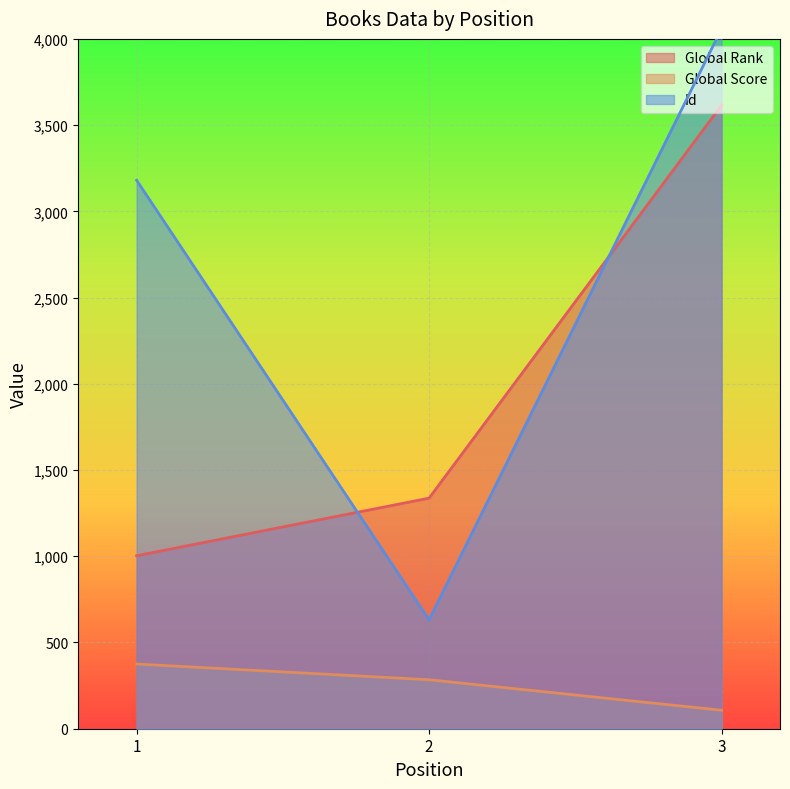

What is the difference between the maximum and minimum values in the Id series?

3427